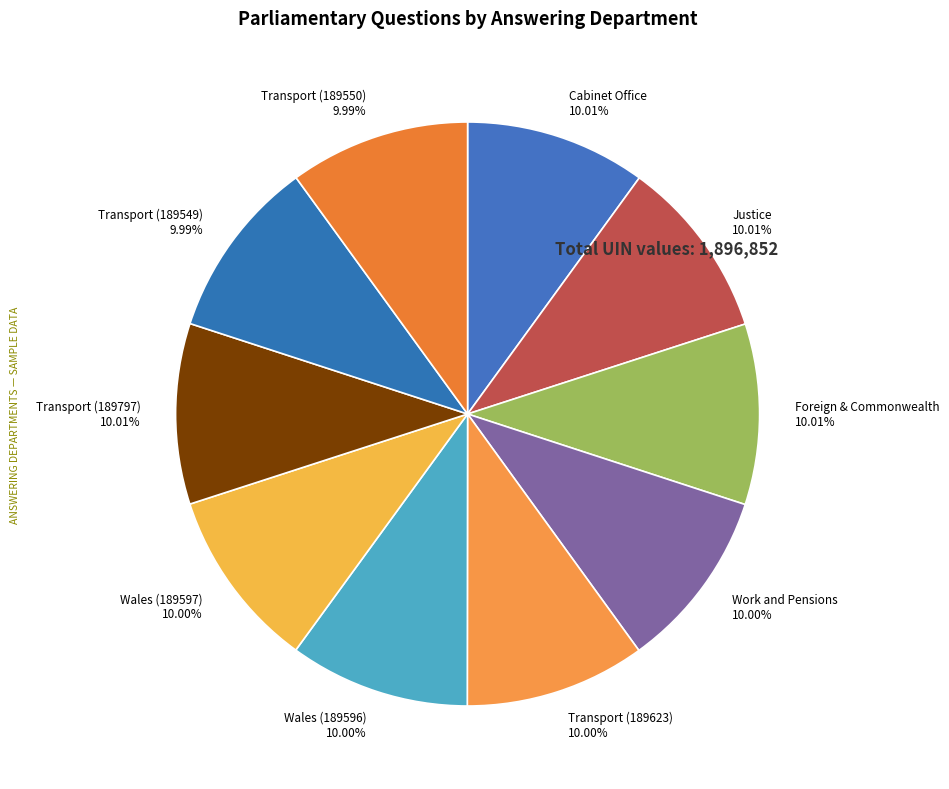

Do Transport (189797) and Cabinet Office together represent more than half of the pie?

No